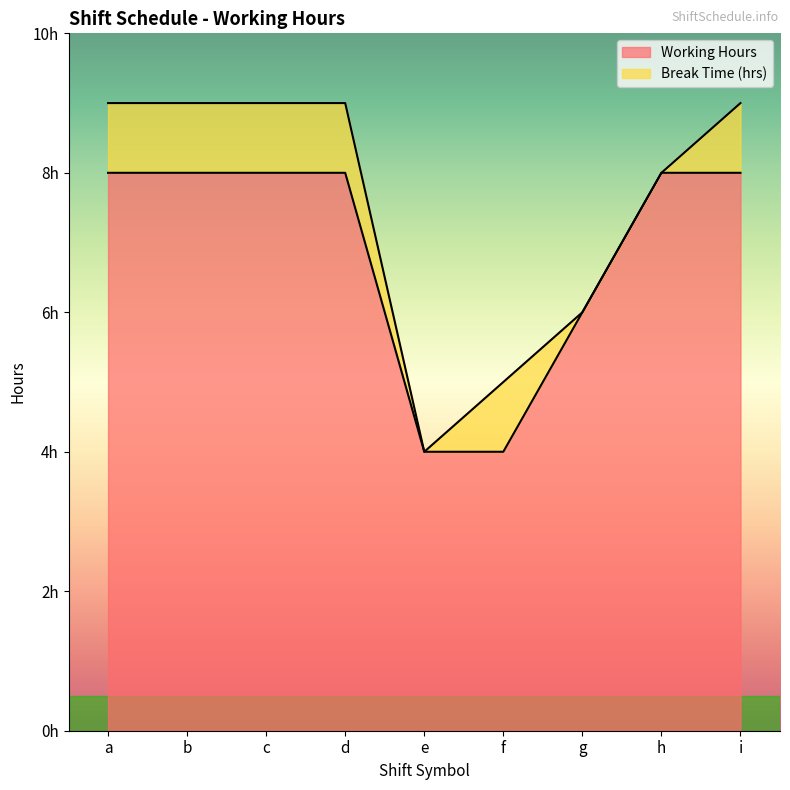

What is the ratio of the value at g to the value at a?

0.8